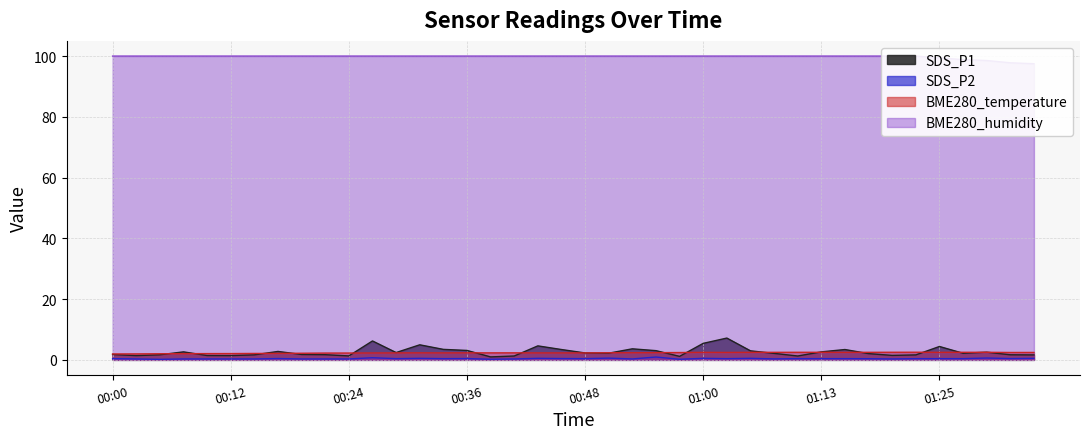

The BME280_temperature series shows 2.5 at 01:13. True or false?

True